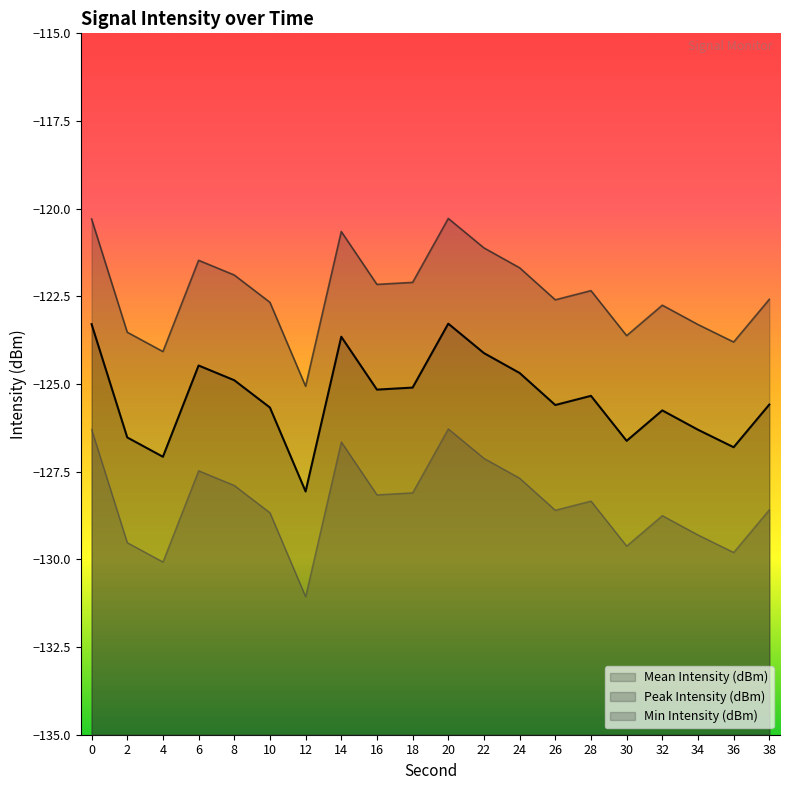

Reading right to left, what are all the values shown in this chart?

Mean Intensity (dBm): -125.6	-126.8	-126.3	-125.8	-126.6	-125.3	-125.6	-124.7	-124.1	-123.3	-125.1	-125.2	-123.7	-128.1	-125.7	-124.9	-124.5	-127.1	-126.5	-123.3
Peak Intensity (dBm): -122.6	-123.8	-123.3	-122.8	-123.6	-122.3	-122.6	-121.7	-121.1	-120.3	-122.1	-122.2	-120.7	-125.1	-122.7	-121.9	-121.5	-124.1	-123.5	-120.3
Min Intensity (dBm): -128.6	-129.8	-129.3	-128.8	-129.6	-128.3	-128.6	-127.7	-127.1	-126.3	-128.1	-128.2	-126.7	-131.1	-128.7	-127.9	-127.5	-130.1	-129.5	-126.3